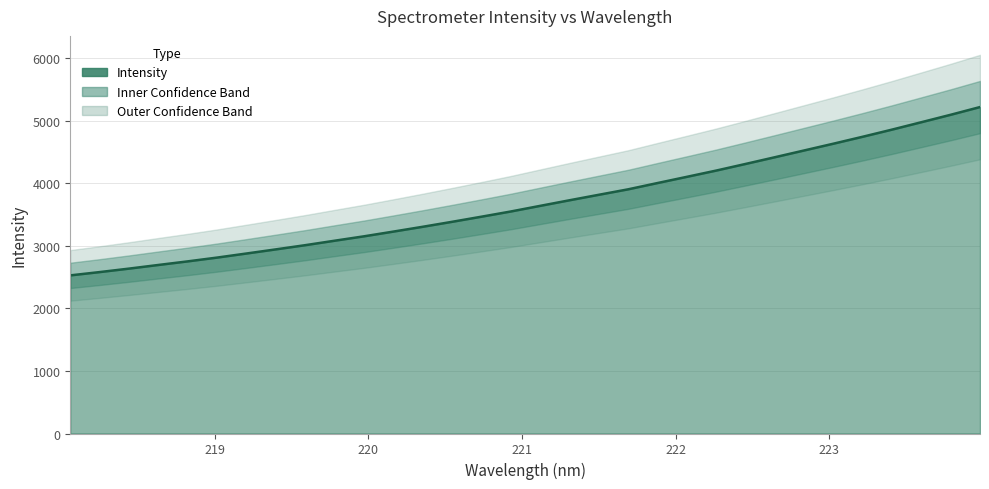

The value at 218.442 is 2636.3. True or false?

True